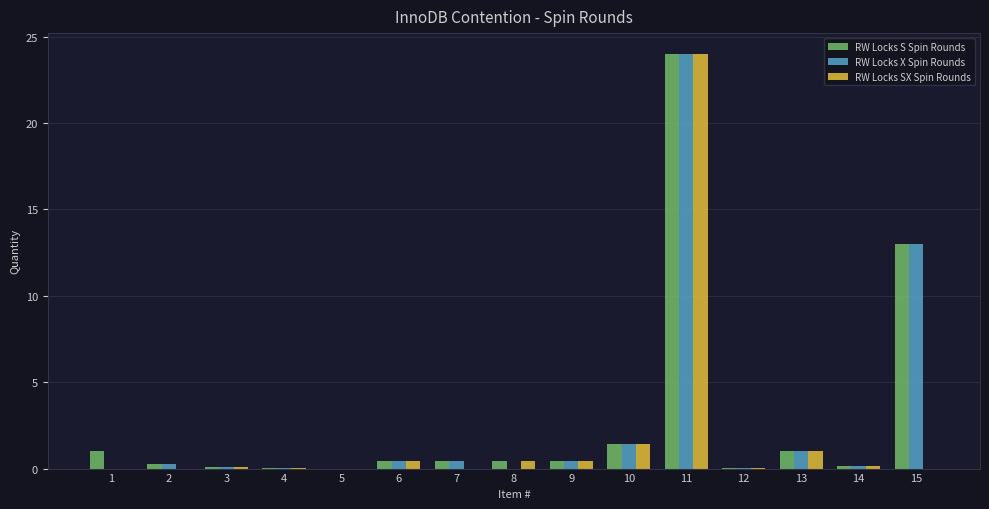

Are the bars grouped side by side (vs. stacked)?

Yes